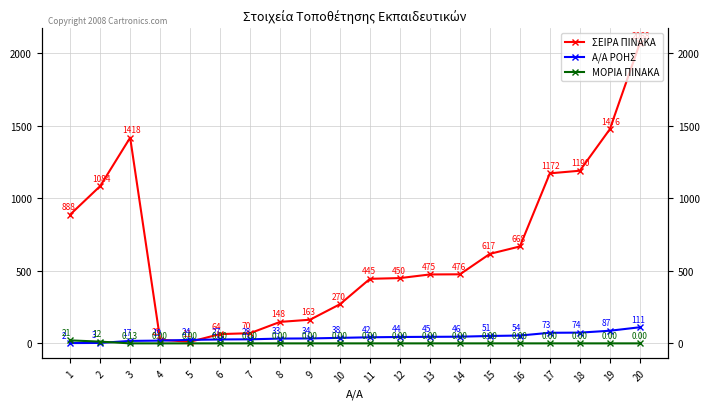

Where is the first local minimum for ΣΕΙΡΑ ΠΙΝΑΚΑ?

5